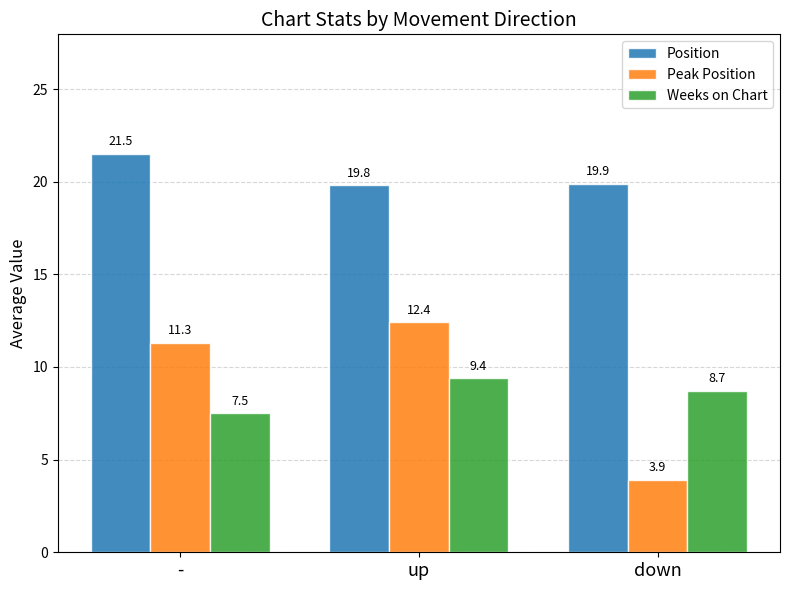

What are all the series names shown in the legend?

Position, Peak Position, Weeks on Chart